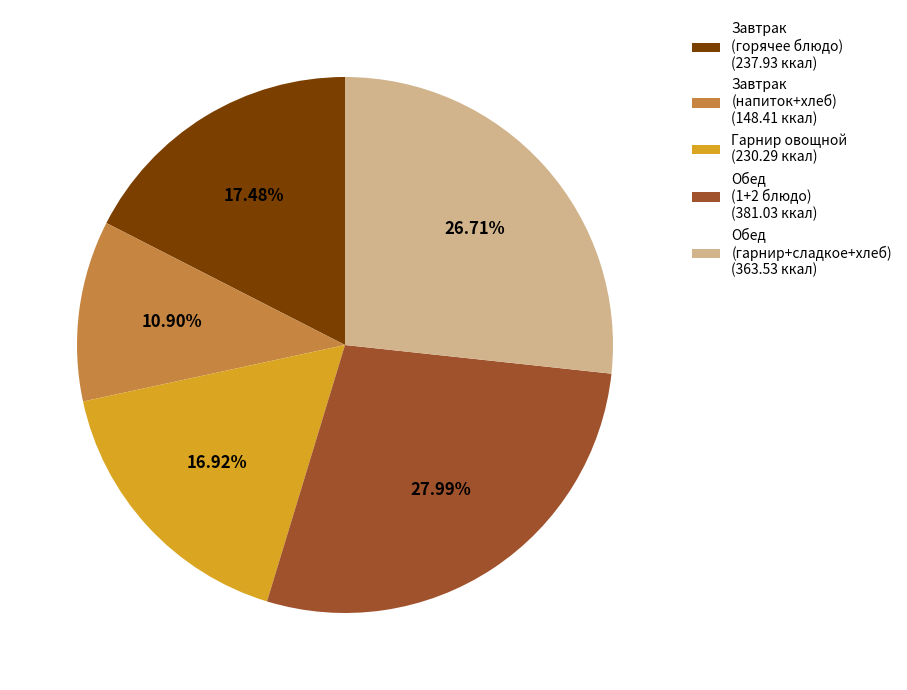

Is the sum of Завтрак (горячее блюдо) (237.93 ккал) and Обед (гарнир+сладкое+хлеб) (363.53 ккал) greater than half?

No